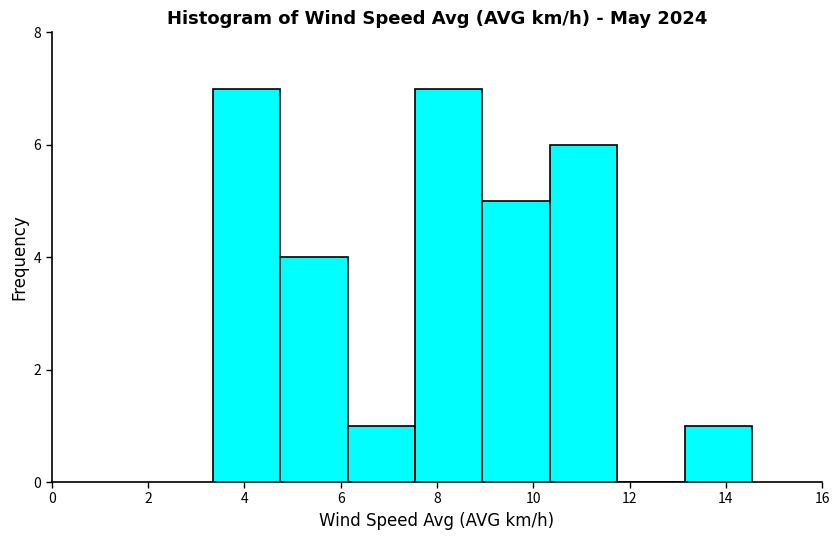

What is the height of the bar covering 3.4 to 4.8 on the x-axis? Neither the bar edges nor the heights are printed on the chart, so give them approximately, as read against the axes.

7